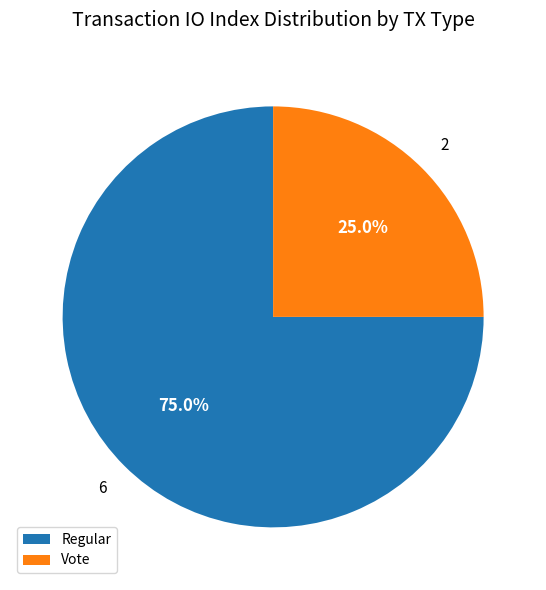

What portion of the pie excludes Vote?

75.0%